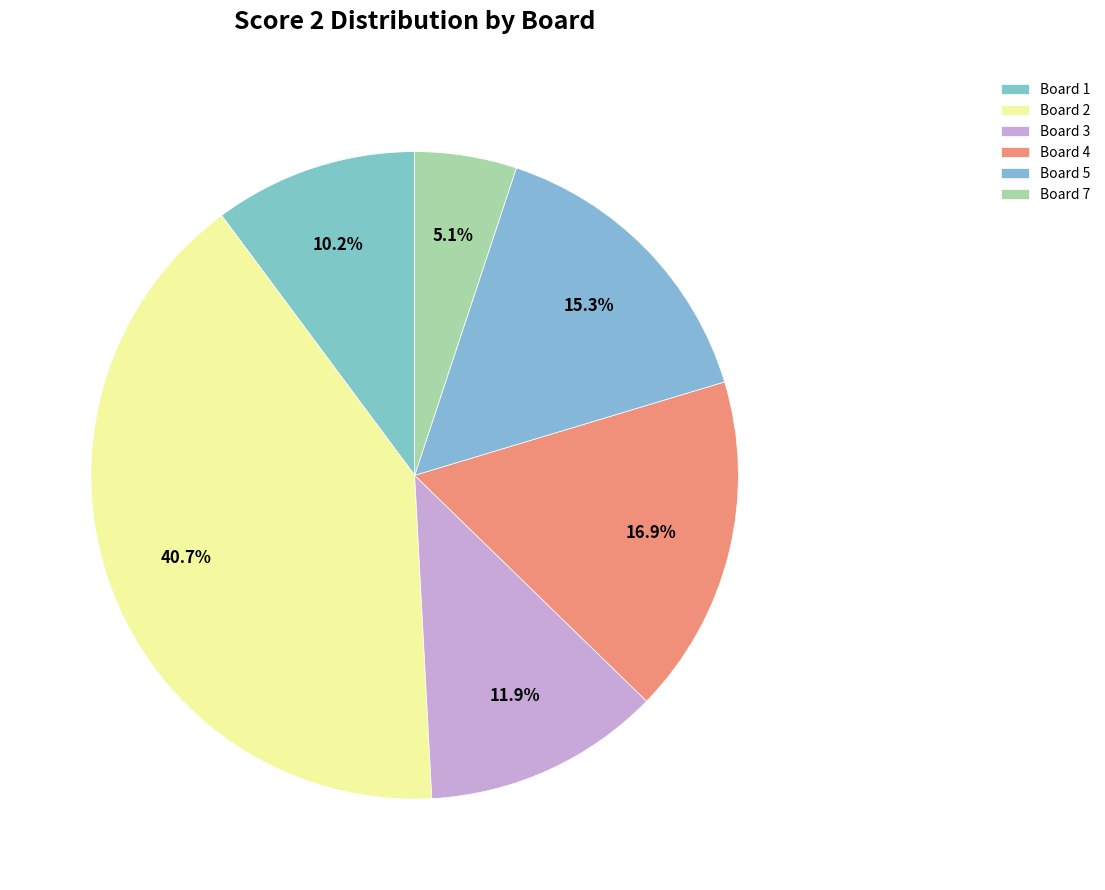

How many slices are in this pie chart?

6